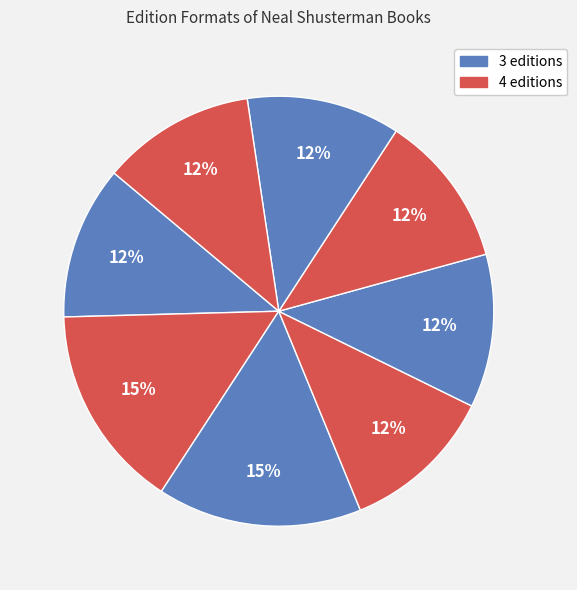

To the nearest percent, what is the average slice percentage?

12%